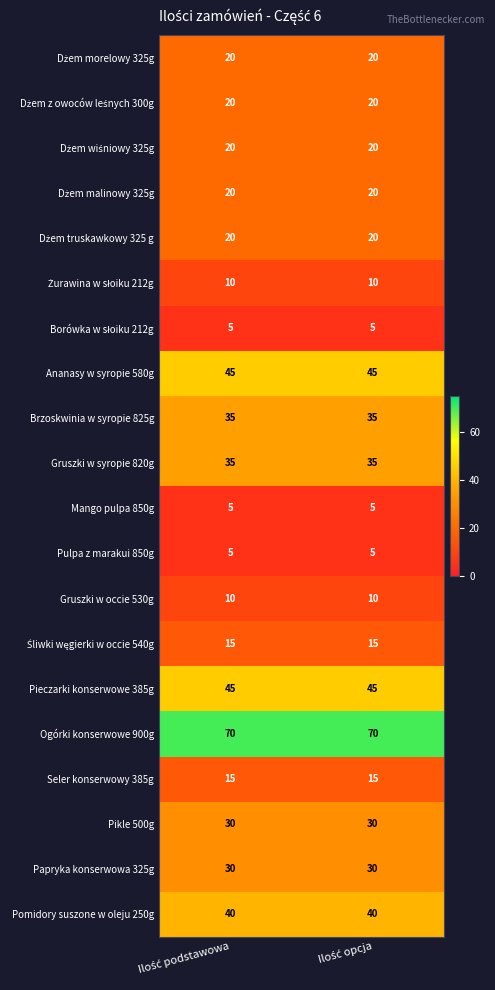

What is the highest value of the Seler konserwowy 385g series?

15